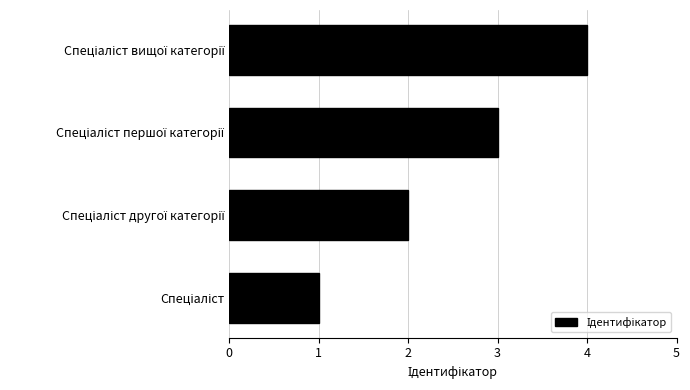

What is the greatest value displayed?

4